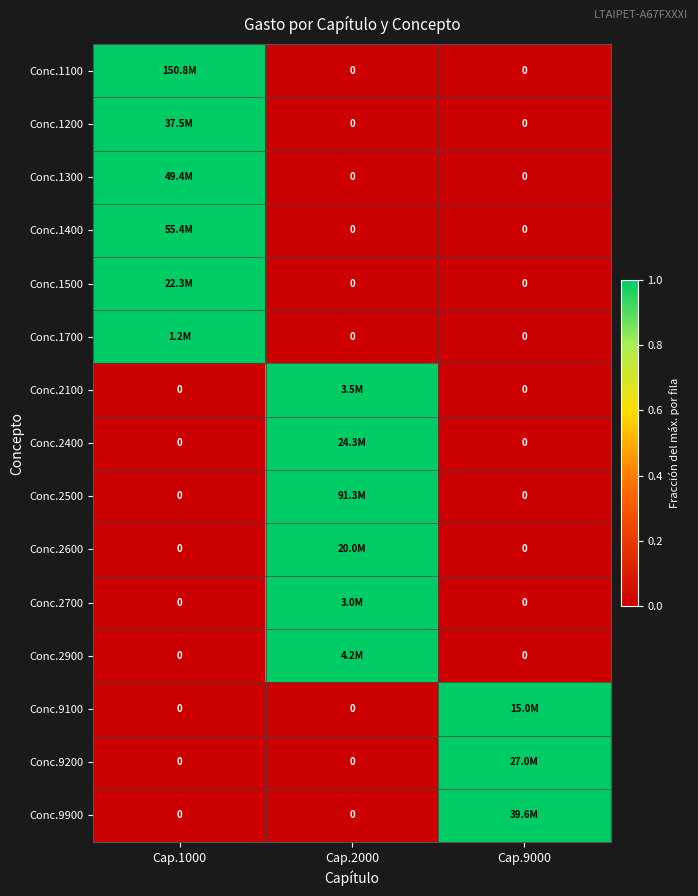

What is the total value across all series at Cap.9000?

3